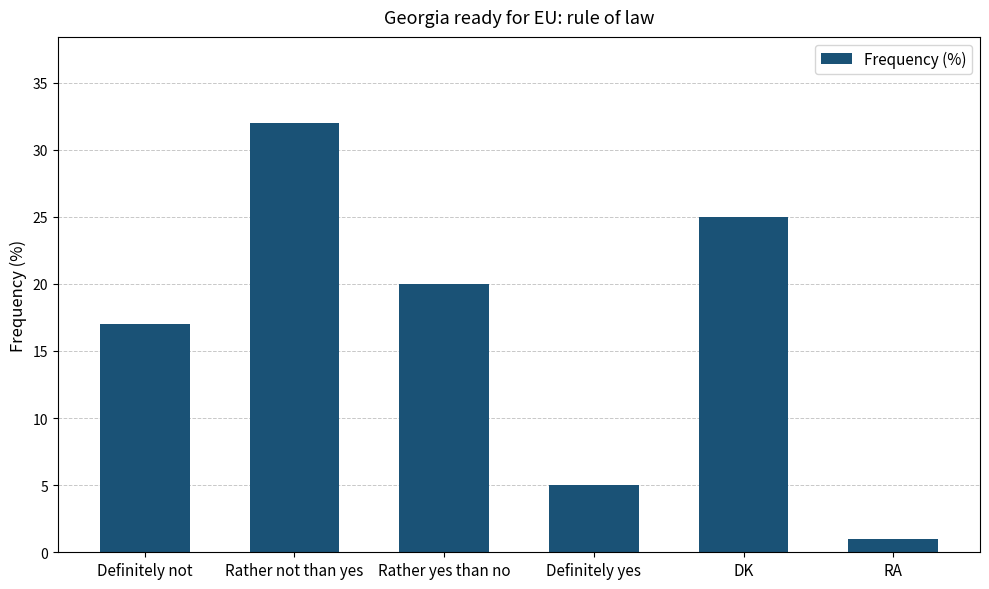

Does the chart contain any negative values?

No